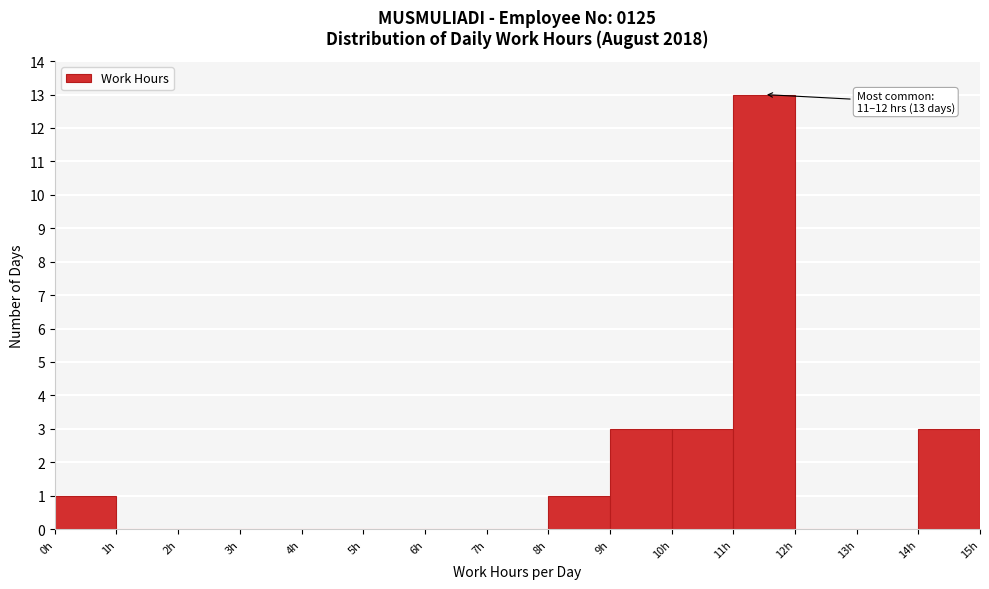

Over which range of the x-axis is the bar tallest?

11 to 12